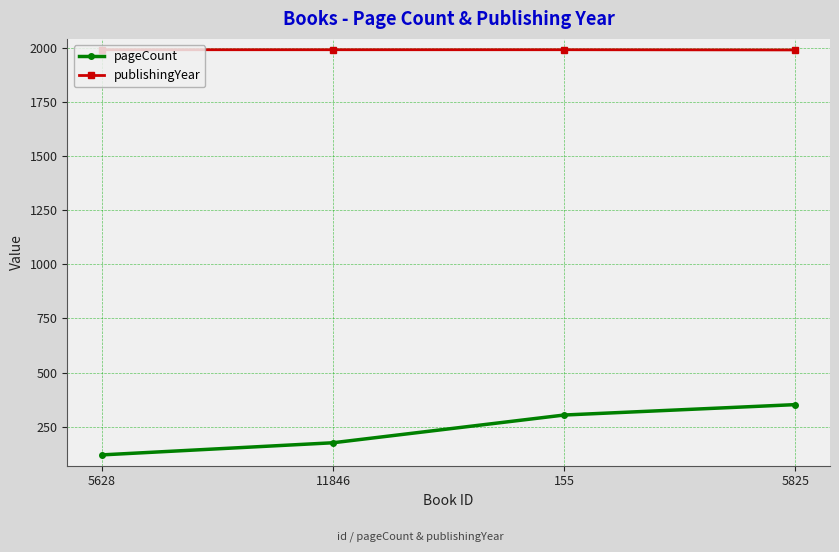

What is the label of the 1st point from the right?

5825